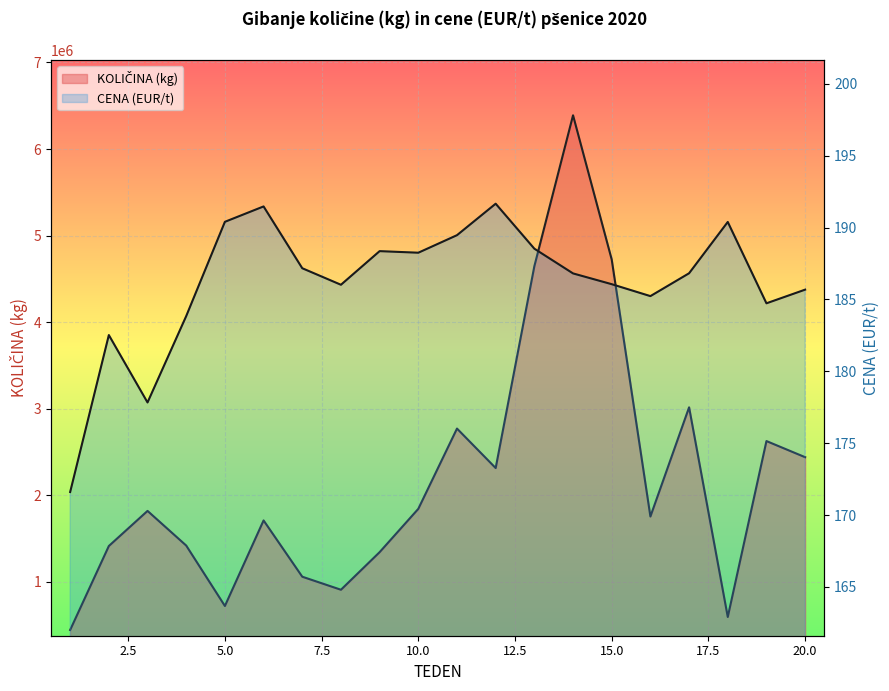

What value does the CENA (EUR/t) series have at 12?

191.7